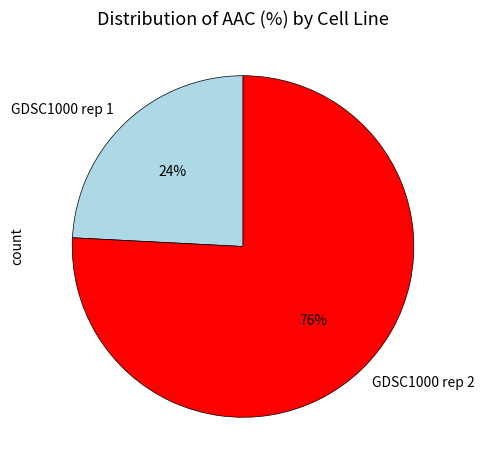

What is the largest slice in the pie chart?

GDSC1000 rep 2